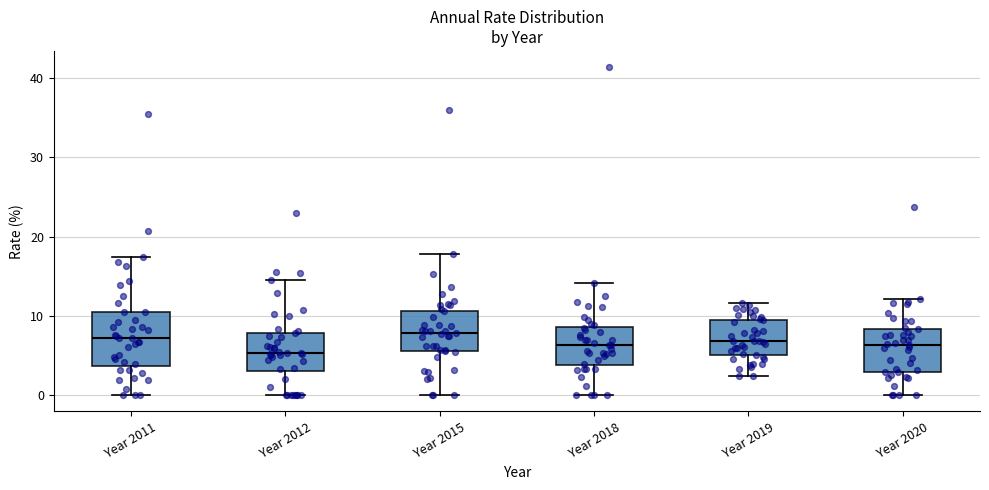

Where does the upper whisker of the box for Year 2019 end on the y-axis? The values are not printed on the chart, so give them approximately, as read against the axis.

12